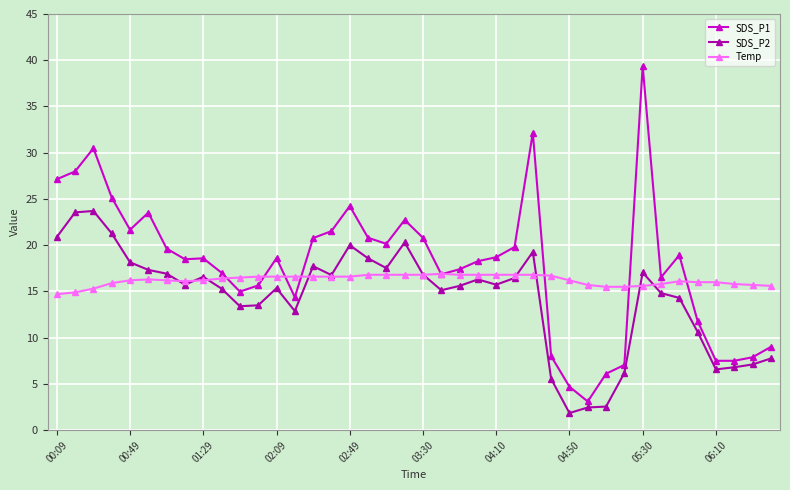

Which series has the largest range (max minus min)?

SDS_P1